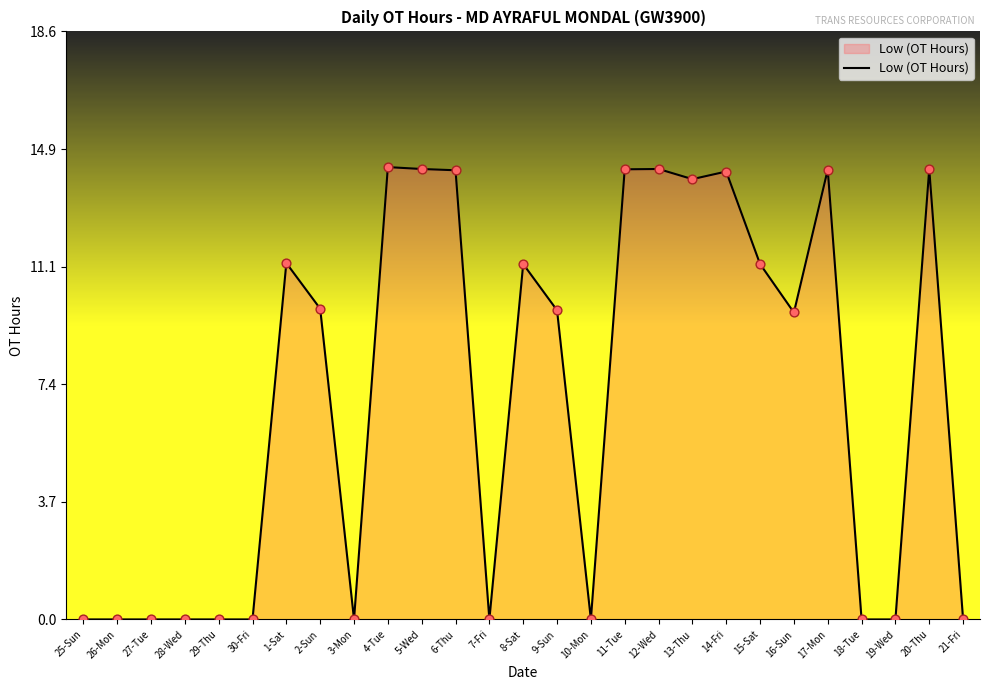

Between 4-Tue and 13-Thu, which is larger?

4-Tue